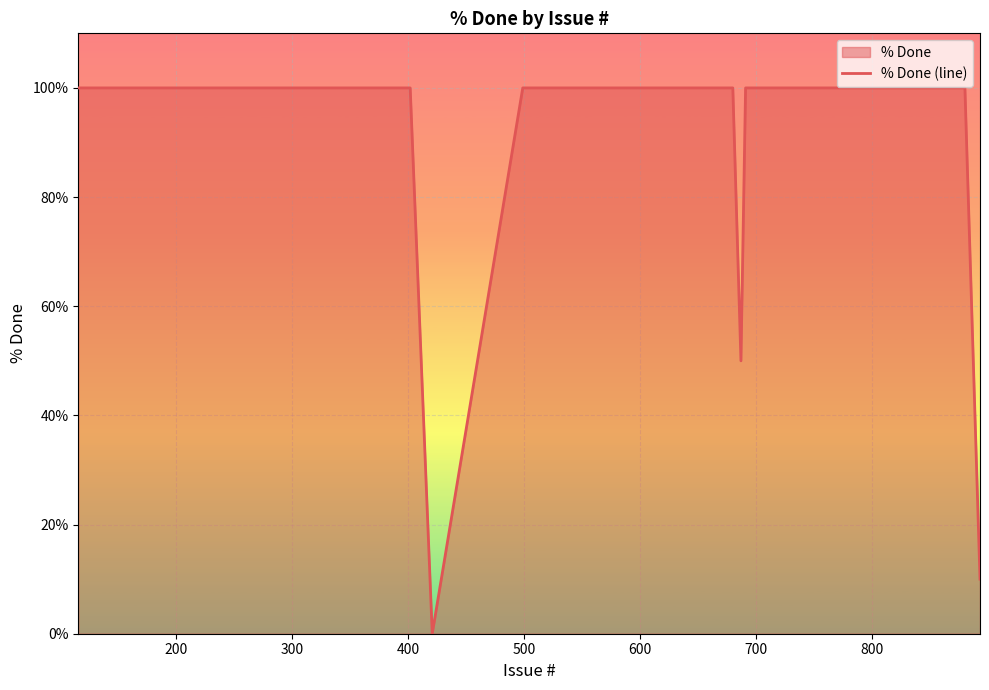

Count the number of data series in this chart.

1